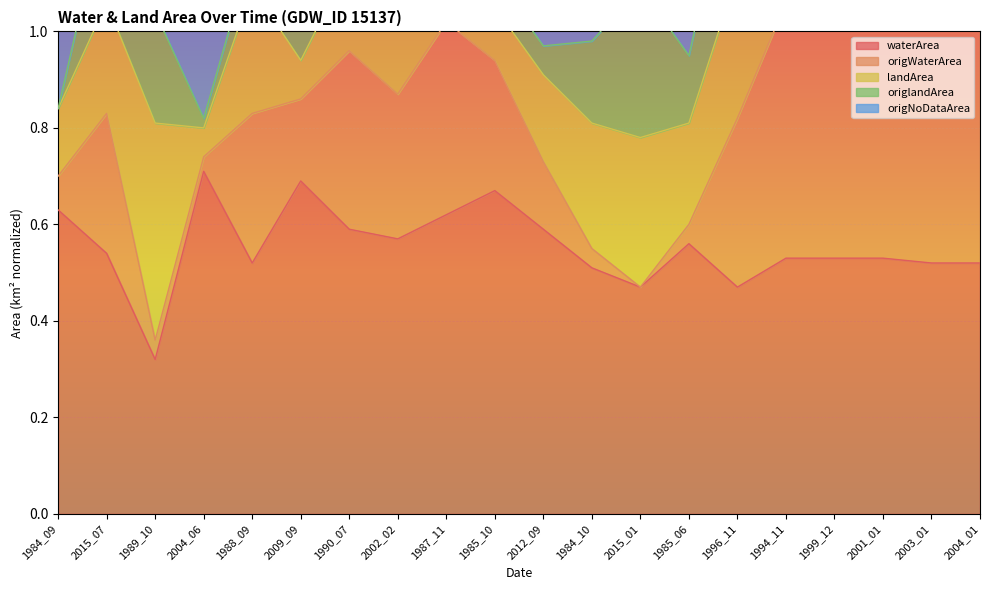

In origWaterArea, how many points are higher than both neighbors (excluding endpoints)?

4